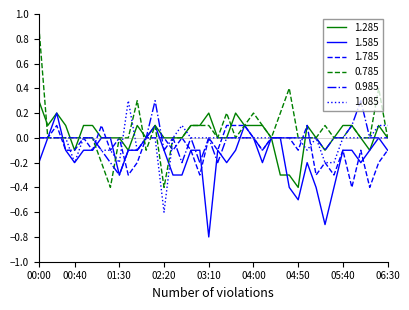

What is the maximum value shown in the chart?

0.9